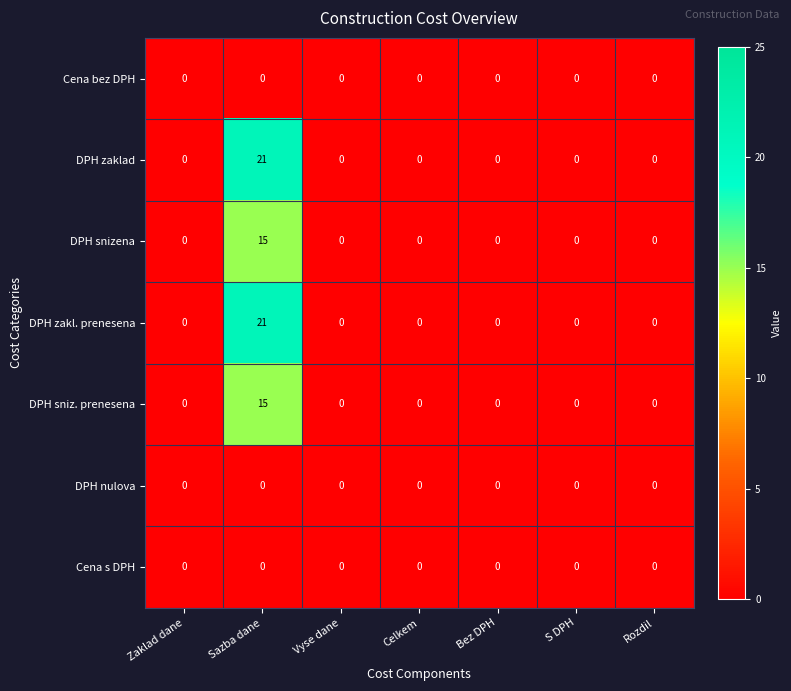

At which category is the sum across all series the highest?

Sazba dane